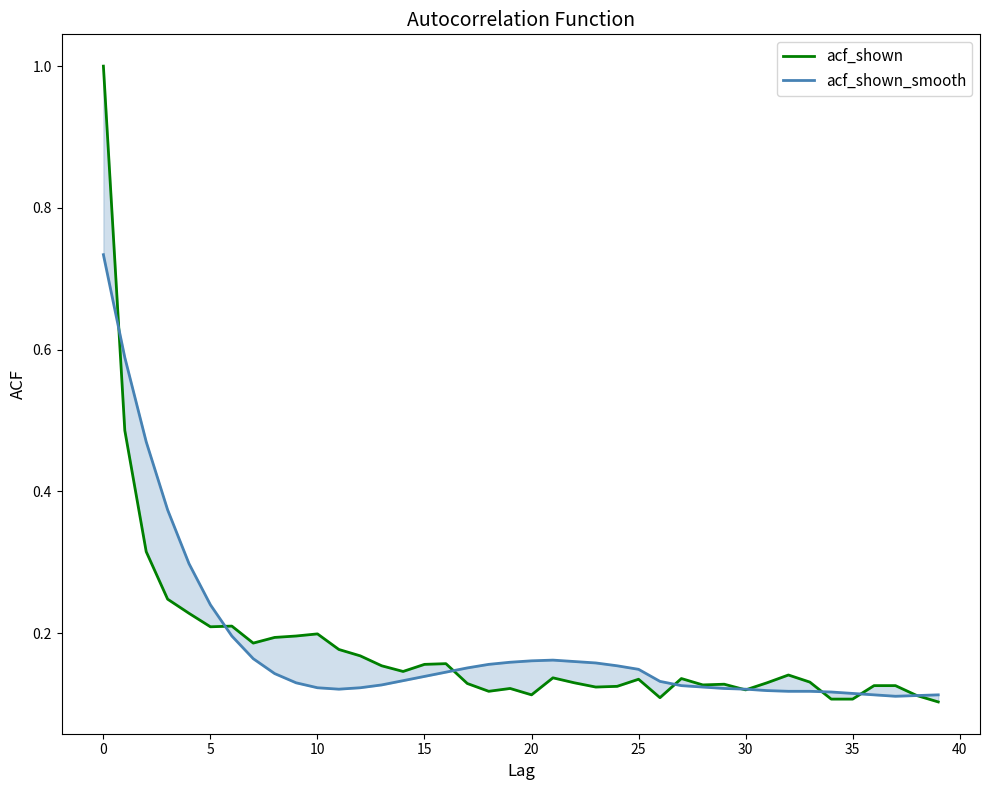

Reading left to right, list all the values displayed in this chart.

acf_shown: 1.0	0.5	0.3	0.2	0.2	0.2	0.2	0.2	0.2	0.2	0.2	0.2	0.2	0.2	0.1	0.2	0.2	0.1	0.1	0.1	0.1	0.1	0.1	0.1	0.1	0.1	0.1	0.1	0.1	0.1	0.1	0.1	0.1	0.1	0.1	0.1	0.1	0.1	0.1	0.1
acf_shown_smooth: 0.7	0.6	0.5	0.4	0.3	0.2	0.2	0.2	0.1	0.1	0.1	0.1	0.1	0.1	0.1	0.1	0.1	0.2	0.2	0.2	0.2	0.2	0.2	0.2	0.2	0.1	0.1	0.1	0.1	0.1	0.1	0.1	0.1	0.1	0.1	0.1	0.1	0.1	0.1	0.1